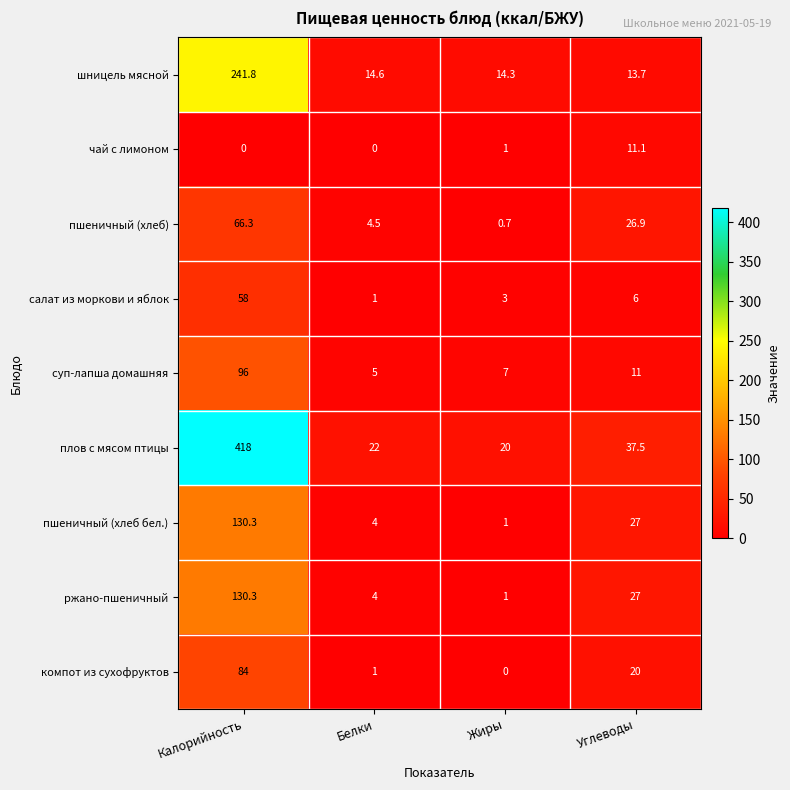

What is the spread (max minus min) of values at Белки?

22.0